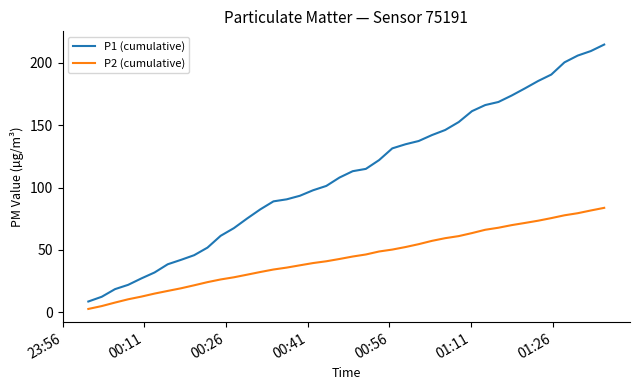

What is the maximum value for P2 (cumulative)?

83.7